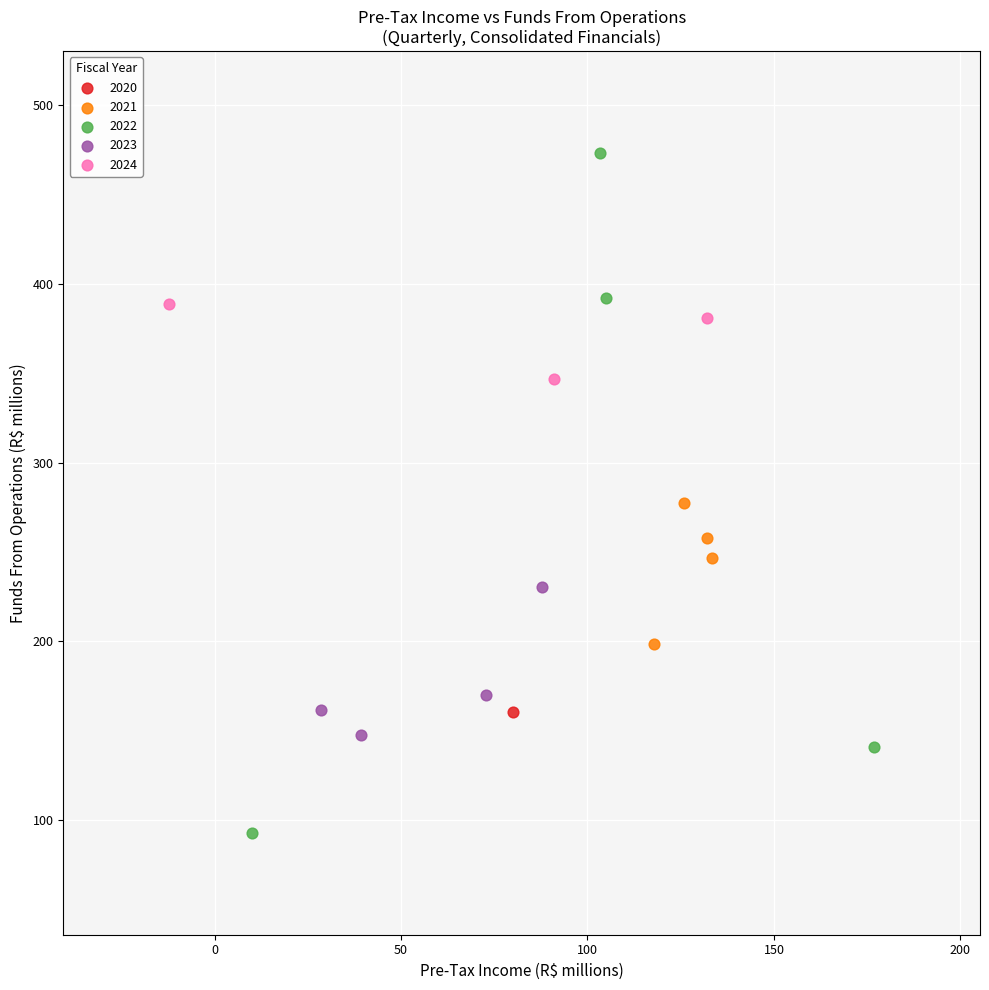

What are all the series names shown in the legend?

2020, 2021, 2022, 2023, 2024